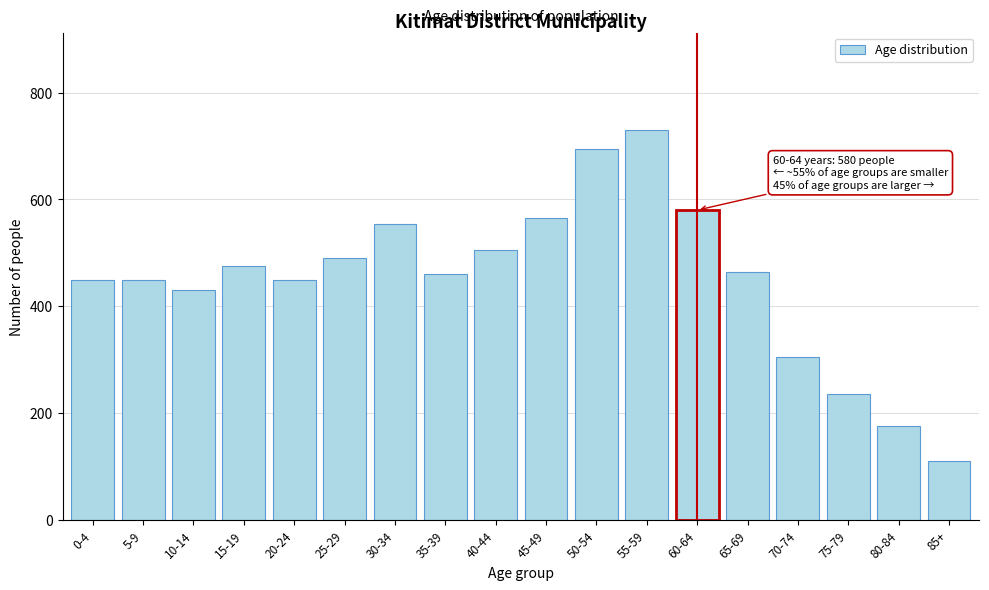

Reading left to right, list all the values displayed in this chart.

450	450	430	475	450	490	555	460	505	565	695	730	580	465	305	235	175	110